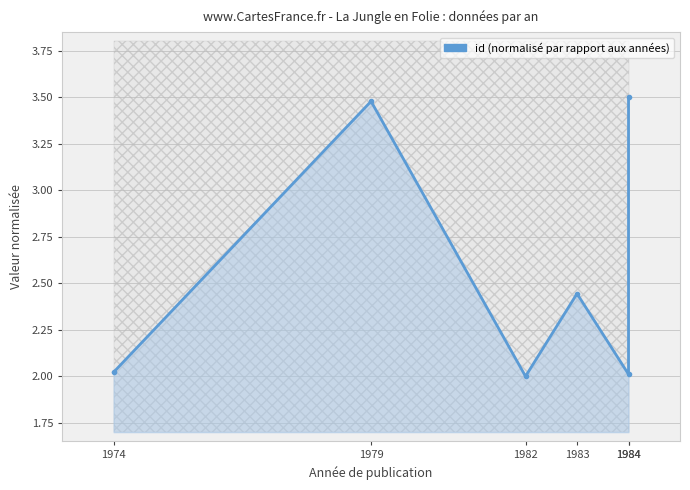

Approximately how many times larger is the value at 1982 compared to 1983?

0.8